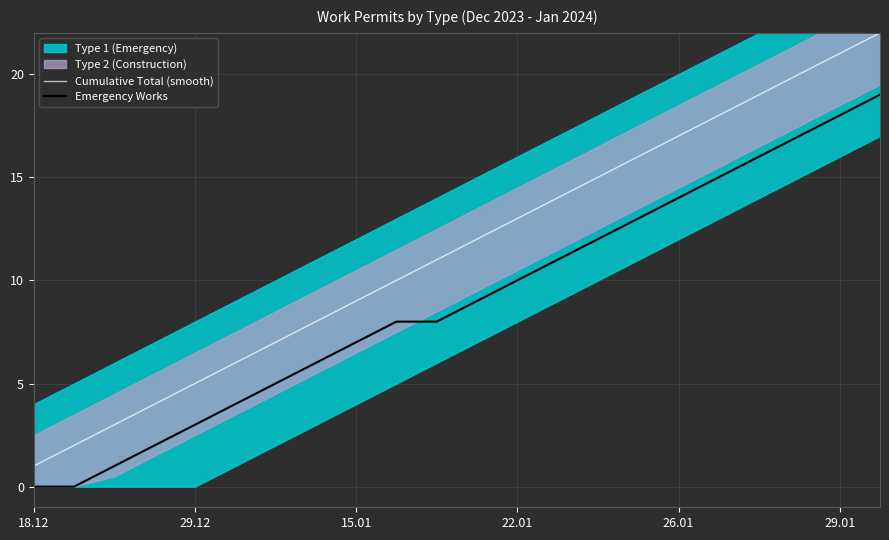

Which series has the widest spread of values?

Cumulative Total (smooth)